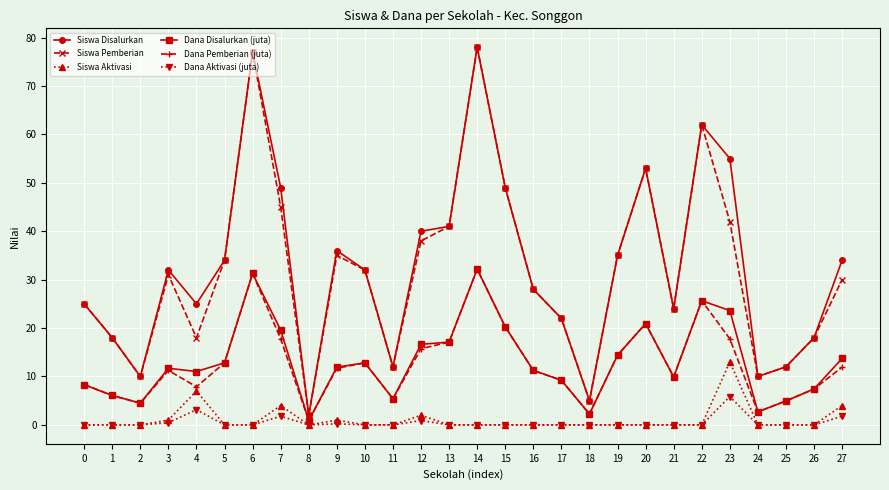

True or false: Dana Aktivasi (juta) has more than 2 interior local peaks.

True